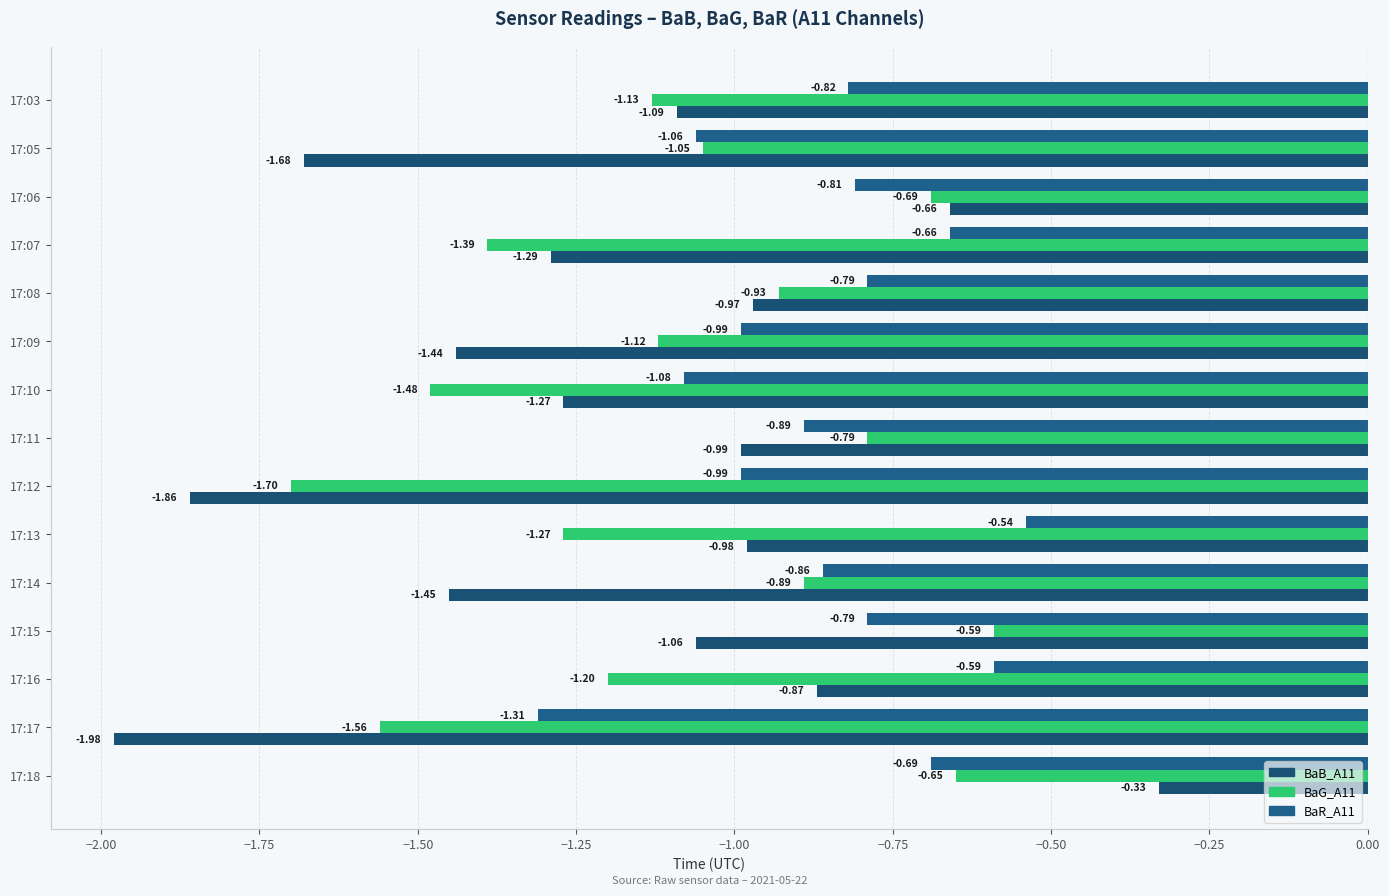

What is the difference between the second highest and minimum values in the BaB_A11 series?

1.3